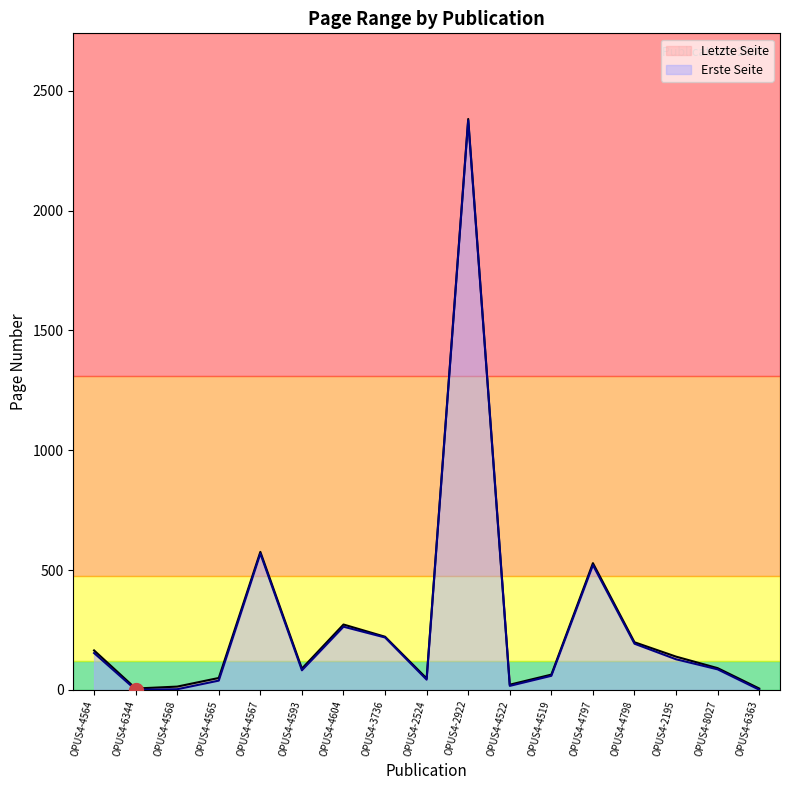

Is it true that Erste Seite equals 1 at OPUS4-6344?

False